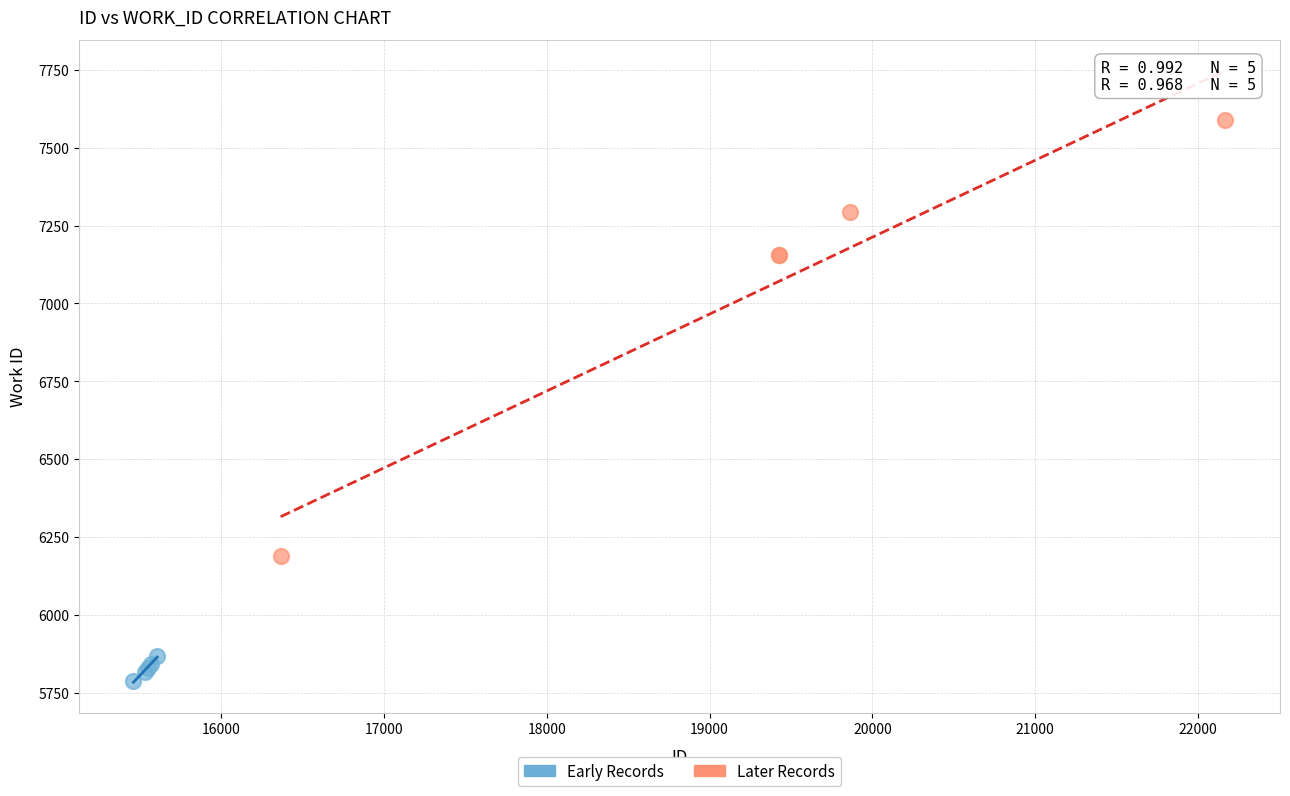

Which series reaches the minimum Y coordinate?

Early Records